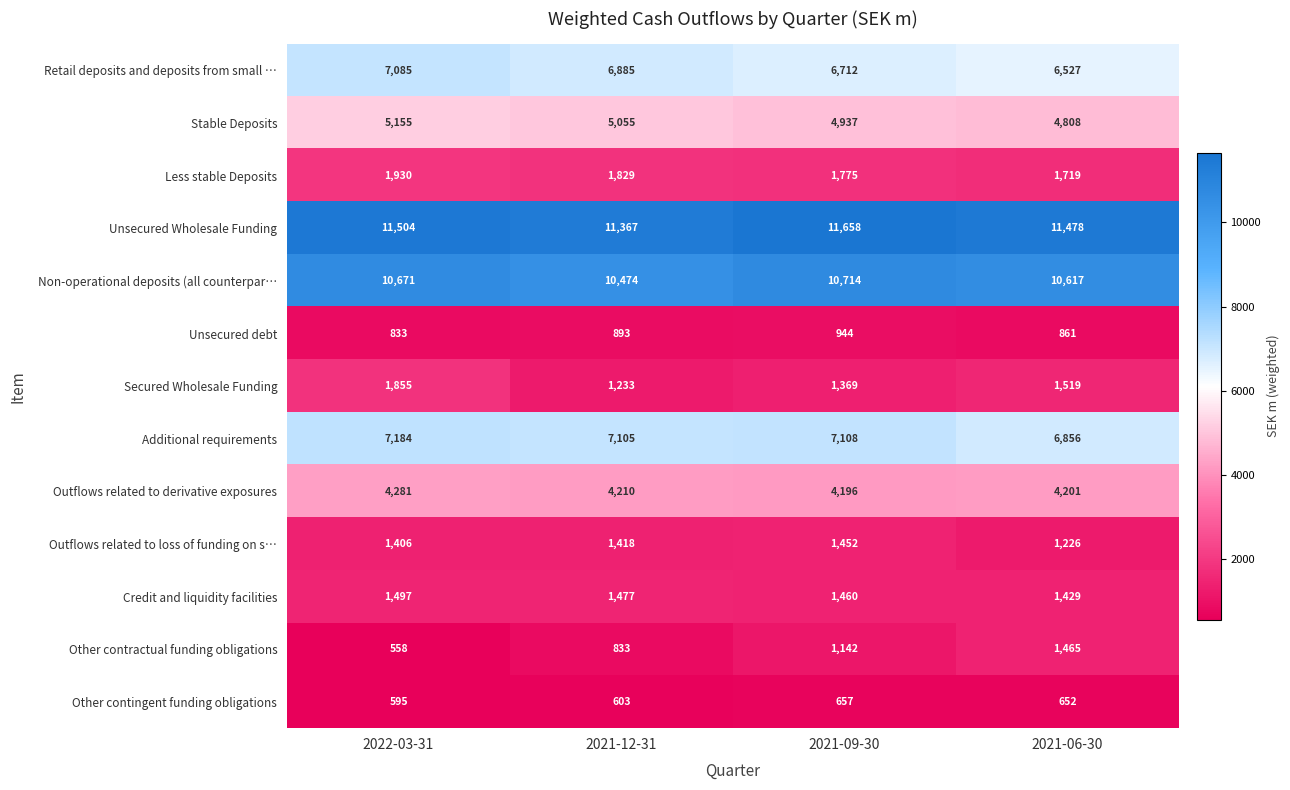

What is the approximate value of Unsecured debt at 2021-12-31, to the nearest 5?

895